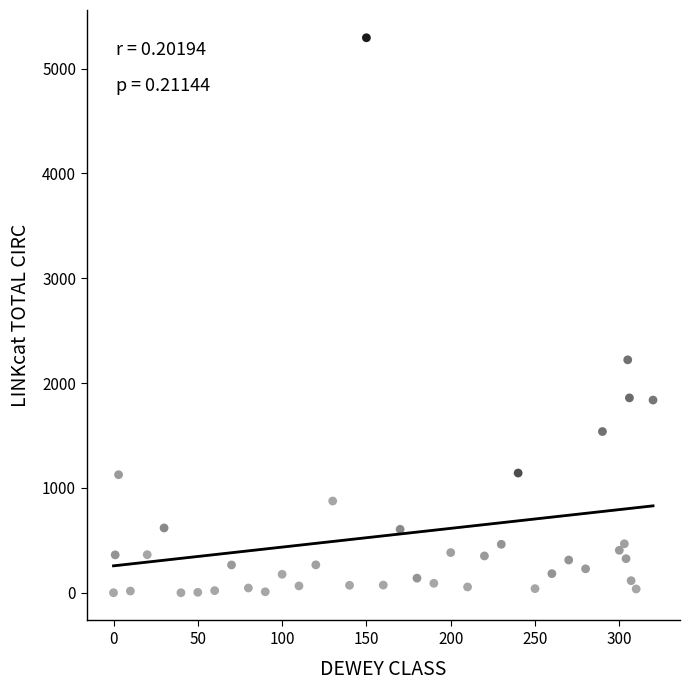

What is the range of X values (max minus min)?

320